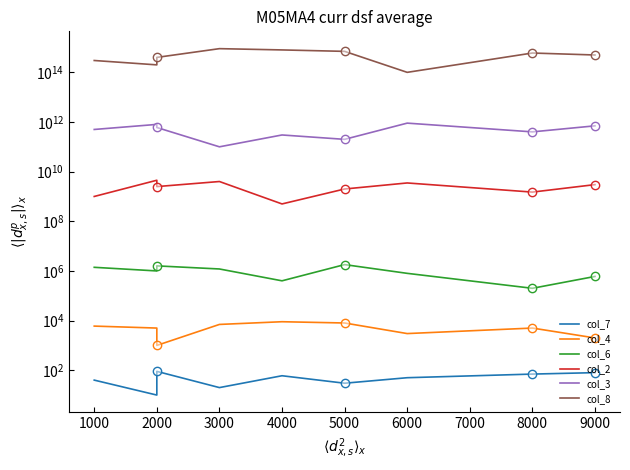

Is it true that col_3 equals 900000000000 at 6000?

True